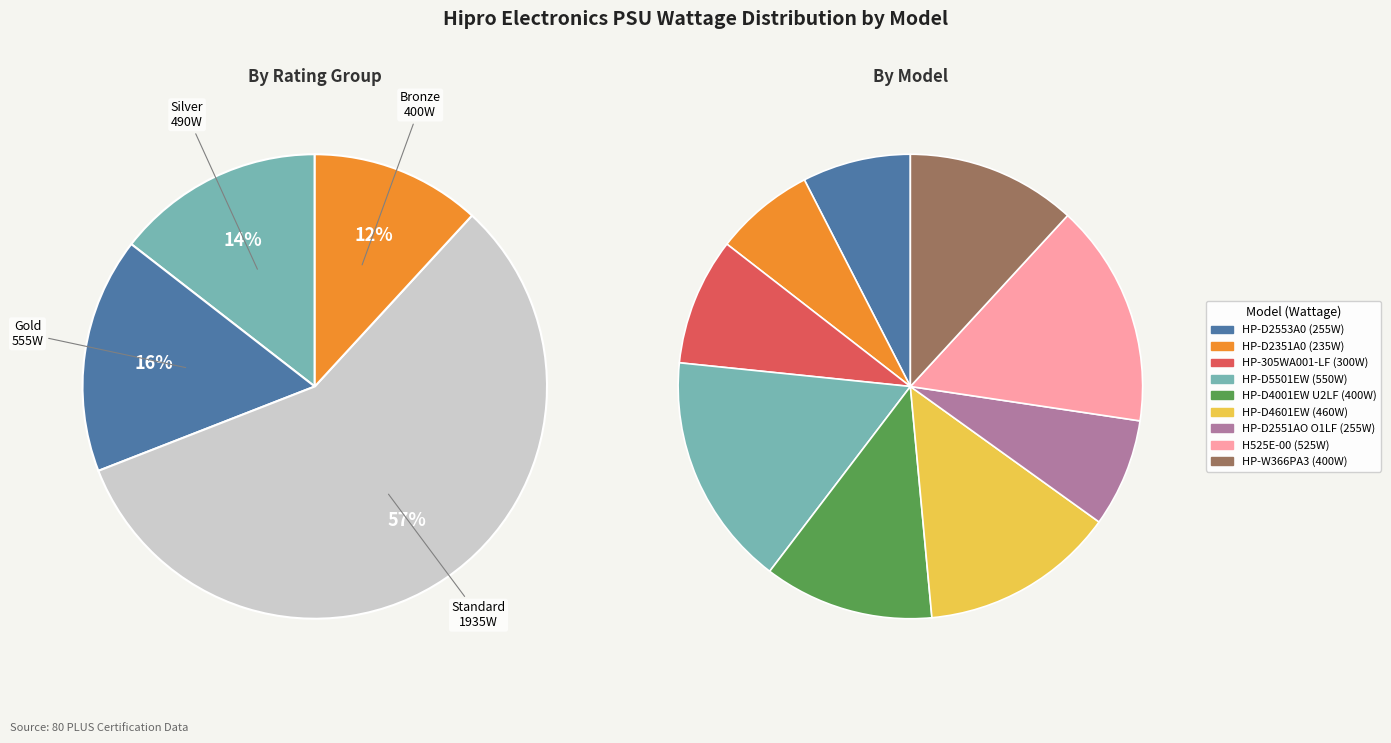

To the nearest percent, what portion does HP-D5501EW represent?

16%